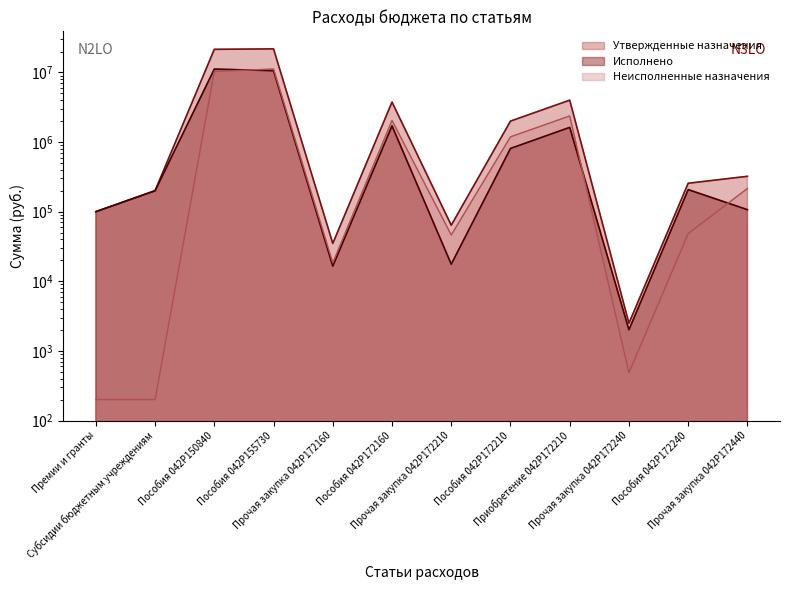

What are all the series names shown in the legend?

Утвержденные назначения, Исполнено, Неисполненные назначения